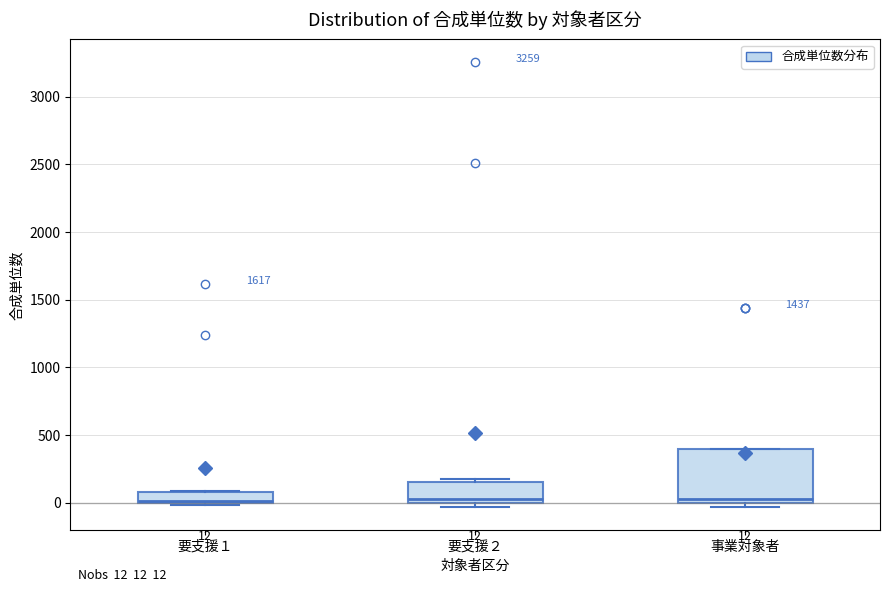

Which box is the tallest, from its lower edge to its upper edge?

事業対象者